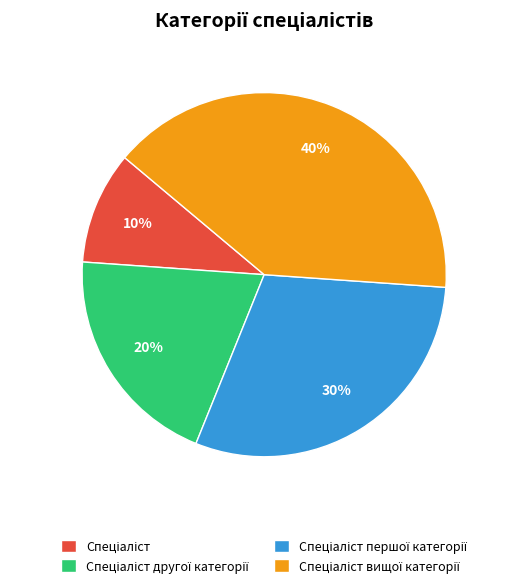

How many slices are in this pie chart?

4